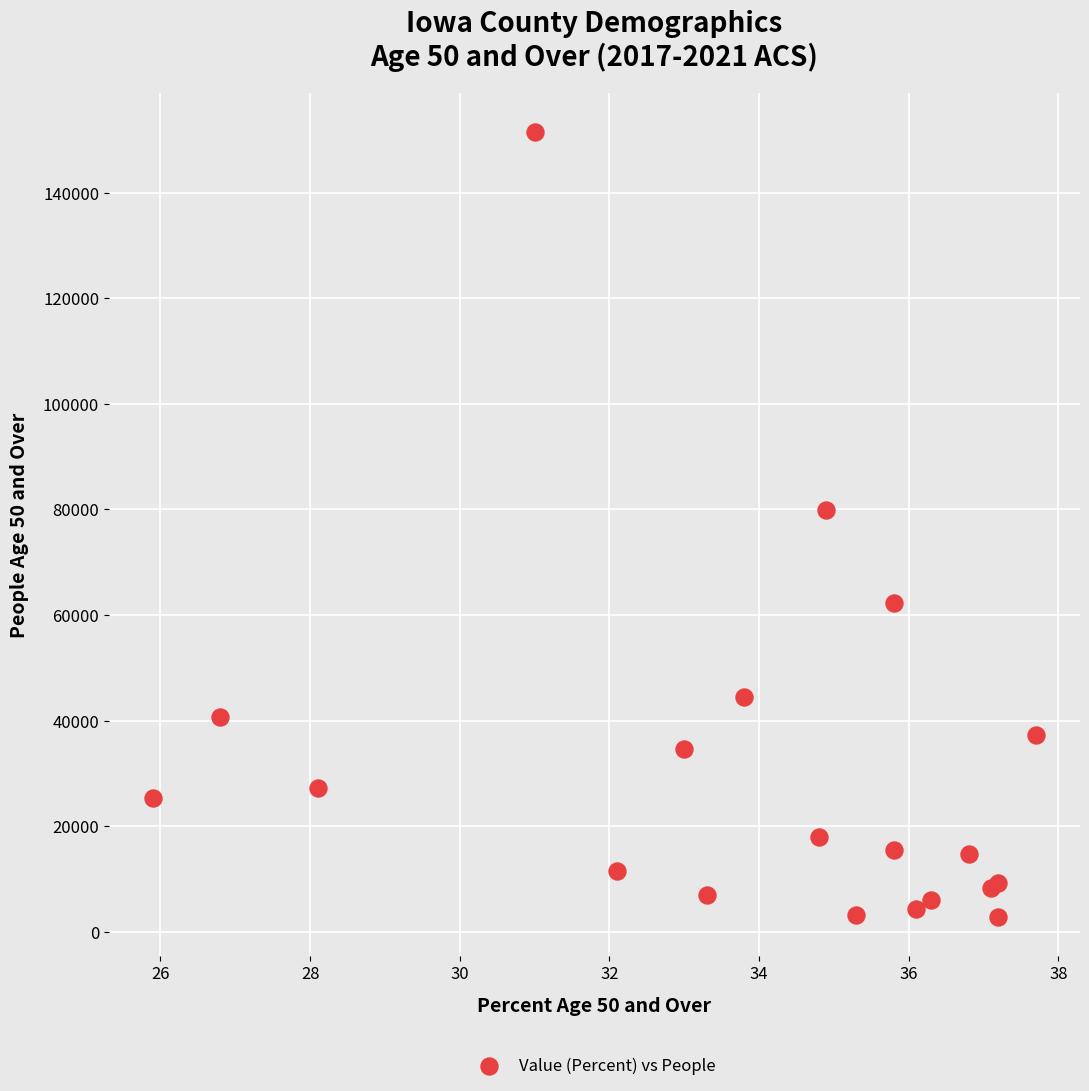

What Y value in the scatter plot is closest to 77145?

79816